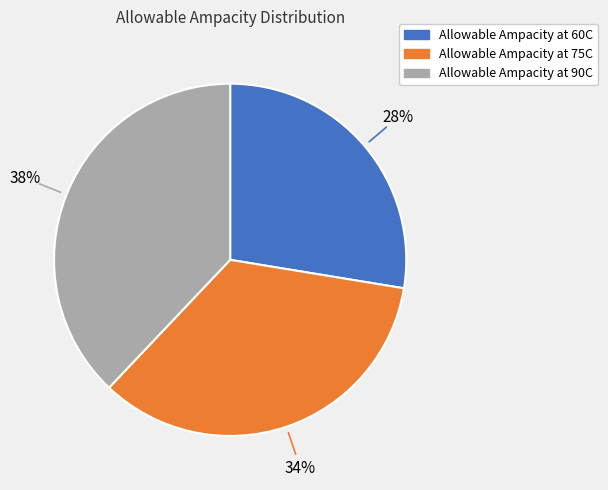

Combined, do Allowable Ampacity at 90C and Allowable Ampacity at 60C account for over 50%?

Yes